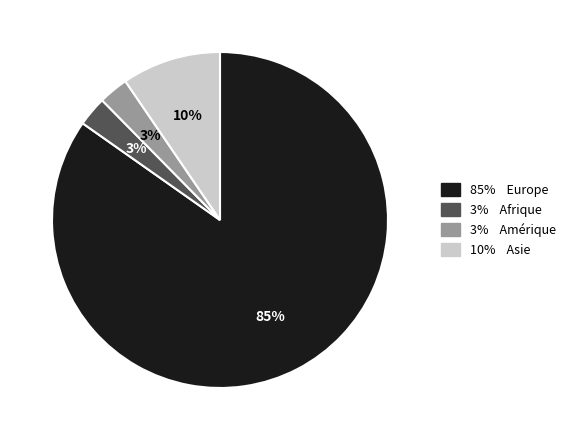

Is there any slice that represents more than half of the pie?

Yes